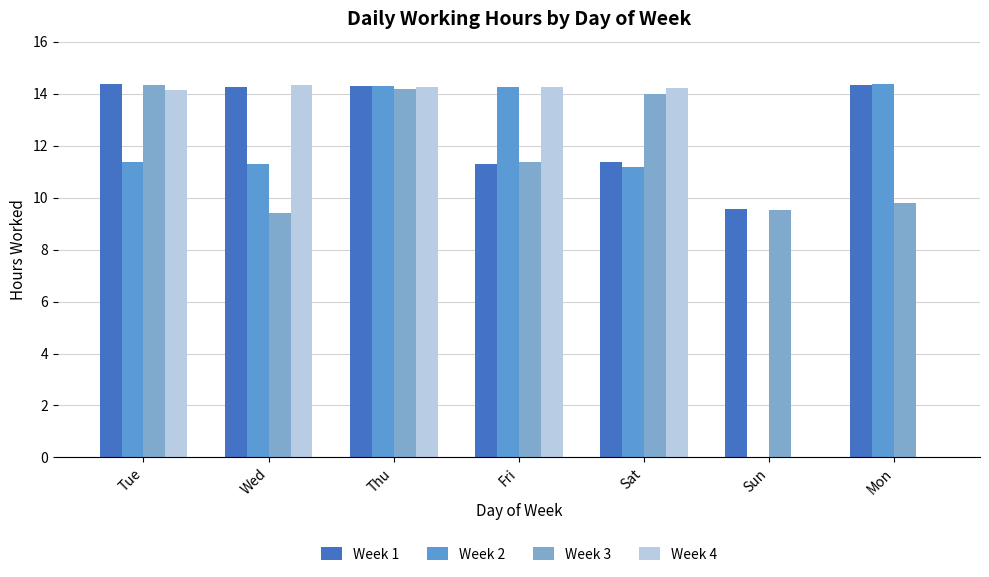

At how many categories does at least one series exceed 3?

7